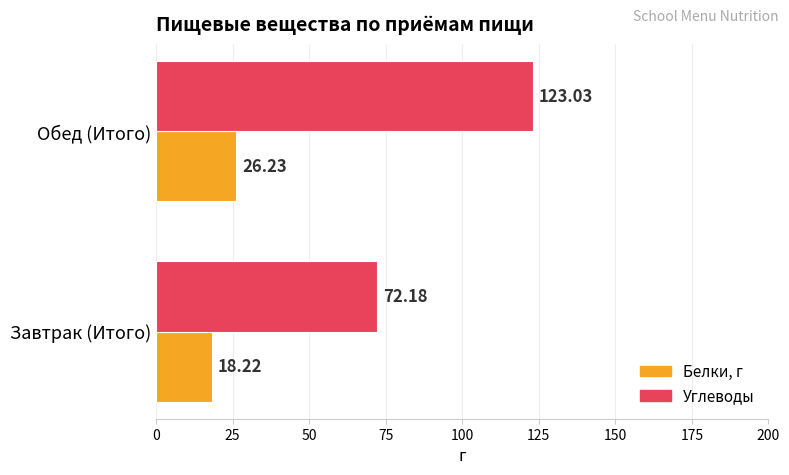

What is the sum of all Углеводы values?

195.2